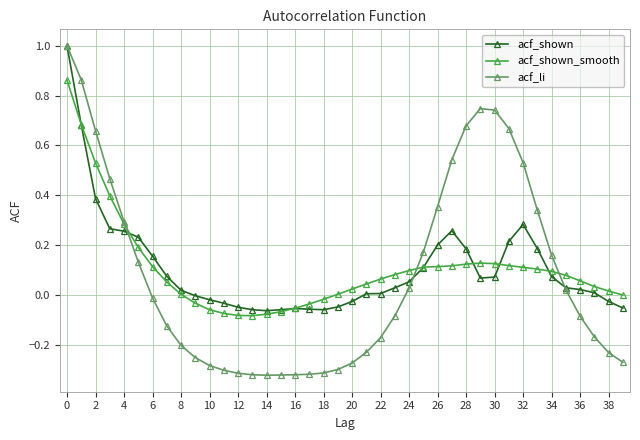

What is the highest value of the acf_li series?

1.0